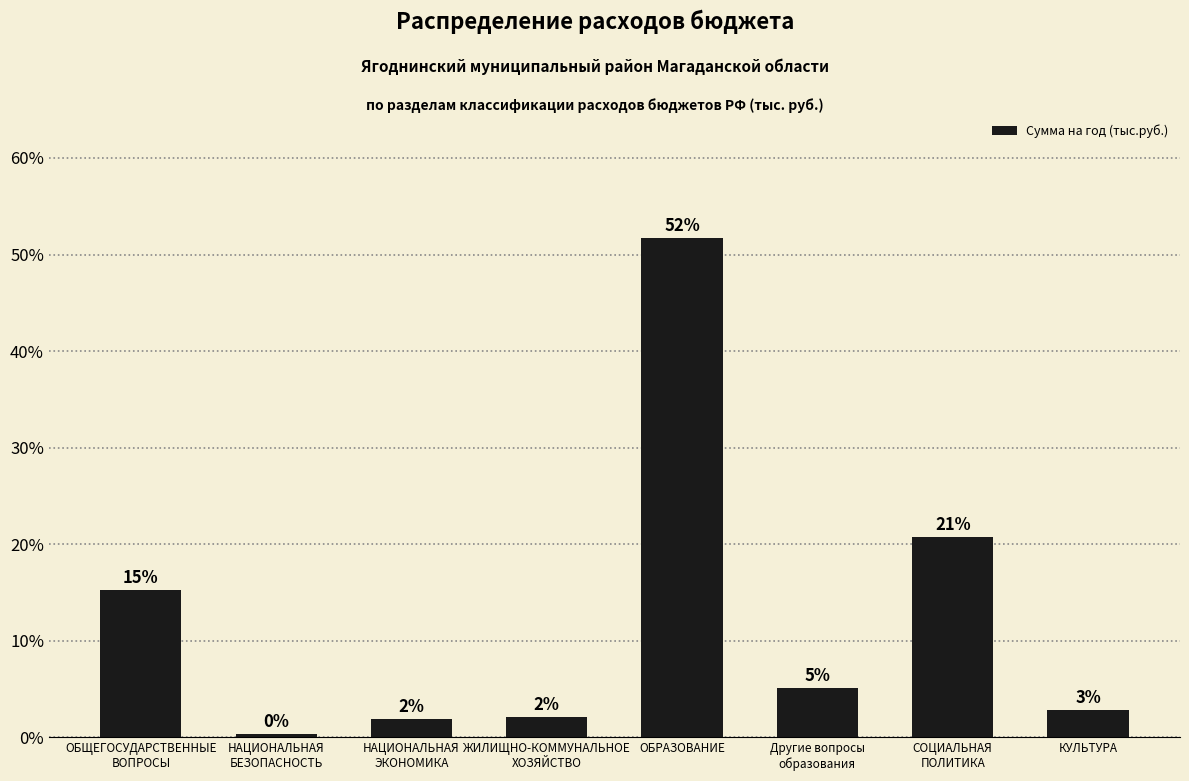

Which category has the highest value across all series?

ОБРАЗОВАНИЕ